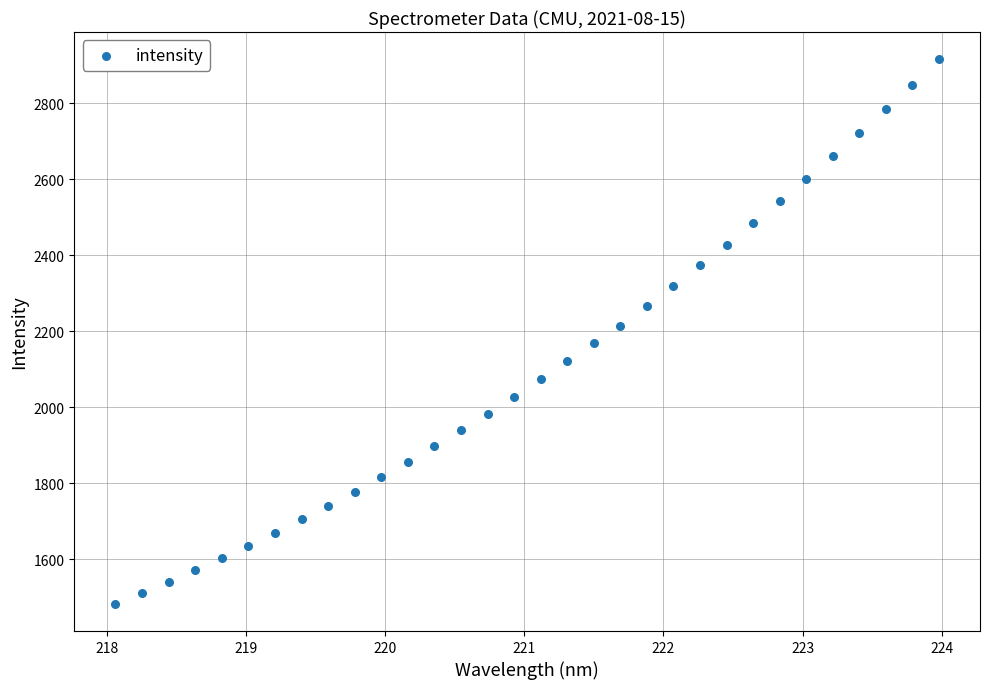

What is the range of Y values (max minus min)?

1432.1